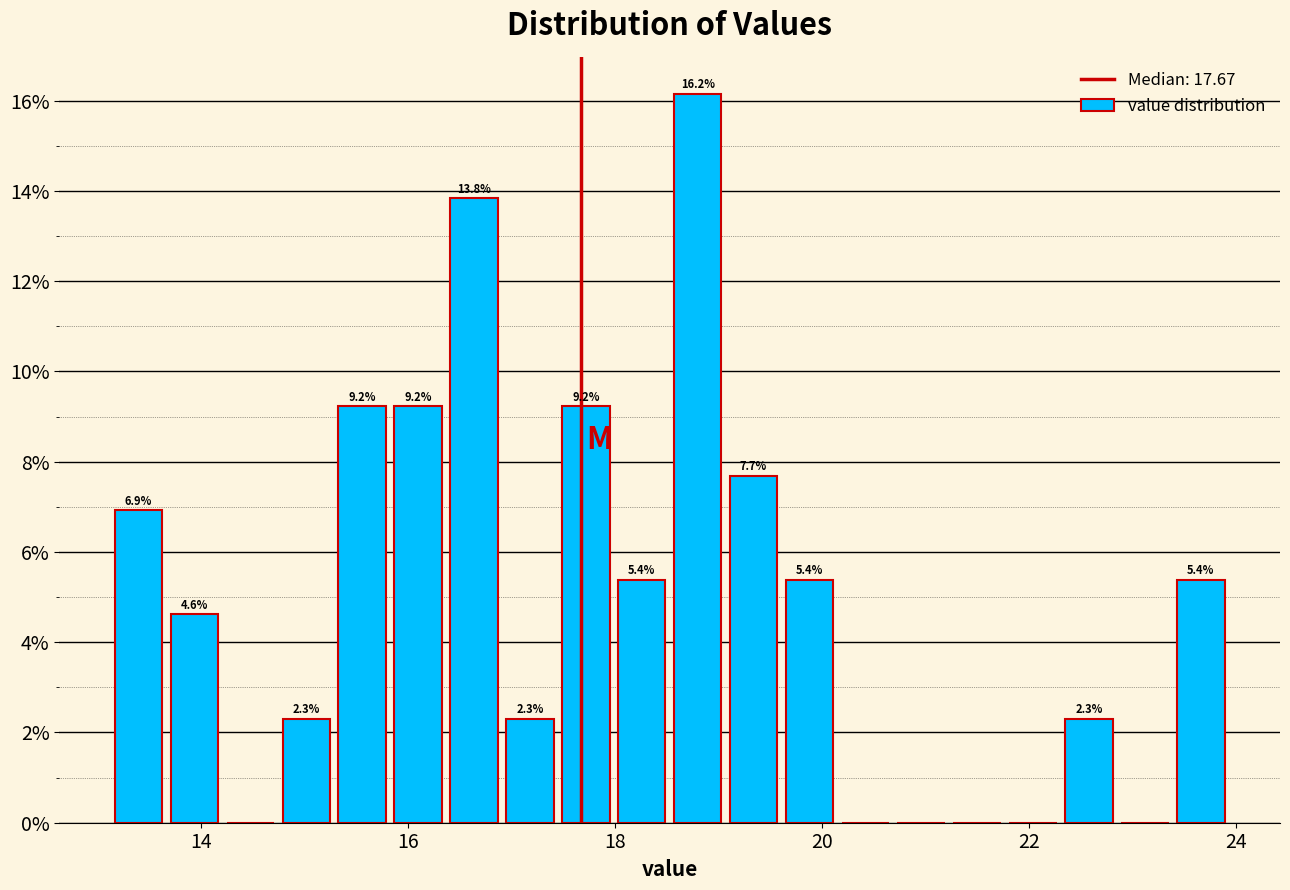

Around what value on the x-axis is the tallest bar? Give the approximate position of its centre, as read against the axis.

18.8